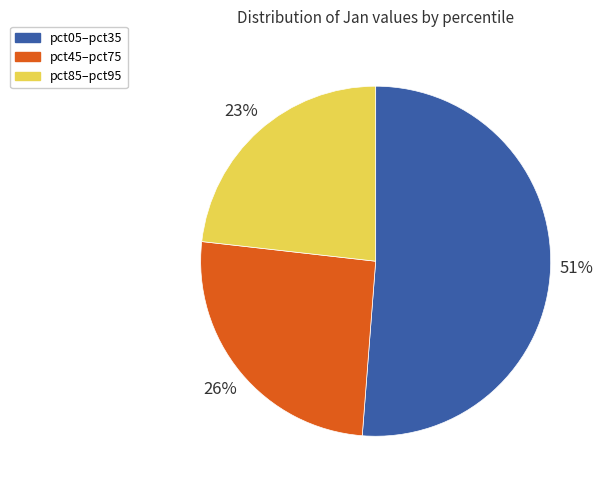

How many slices are in this pie chart?

3